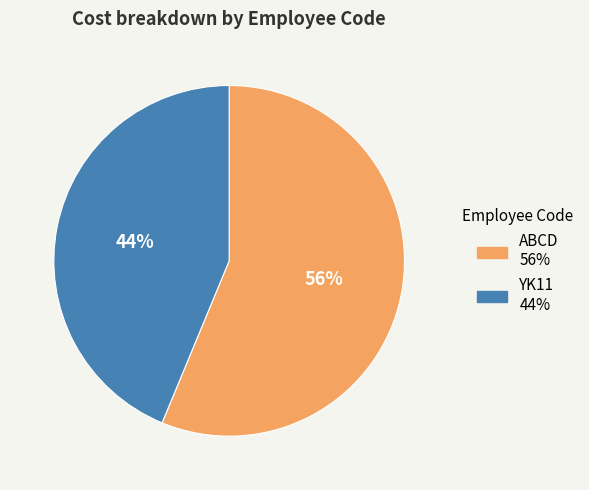

The YK11 slice represents 37% of the pie. True or false?

False